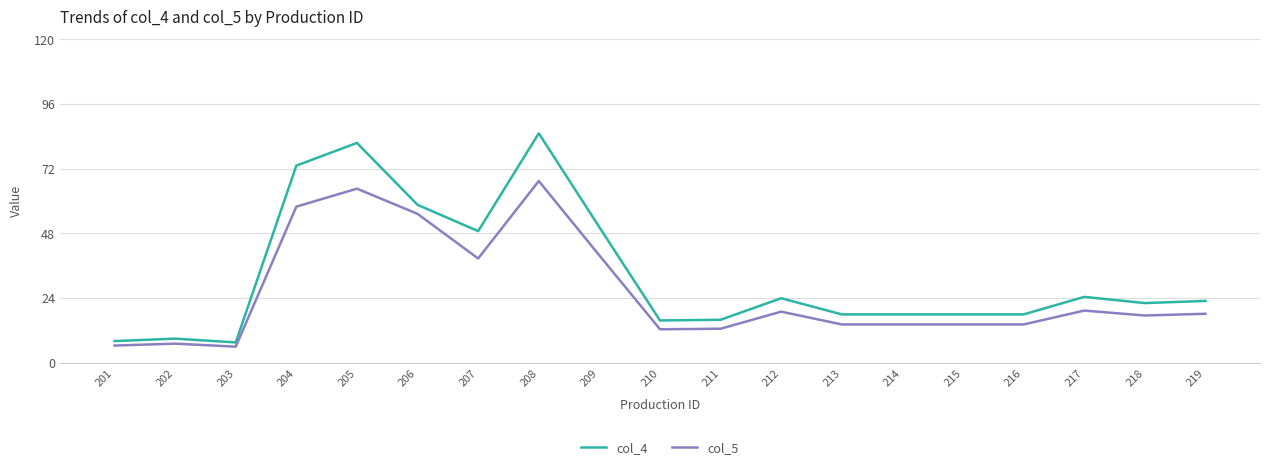

What is the total value across all series at 203?

13.5